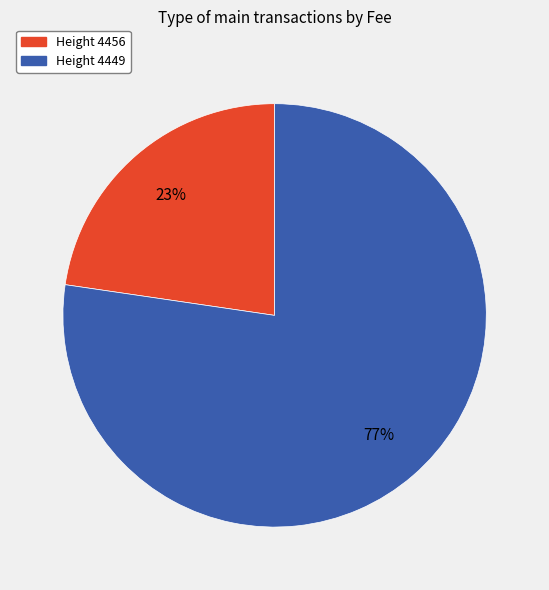

The Height 4449 slice represents 85% of the pie. True or false?

False